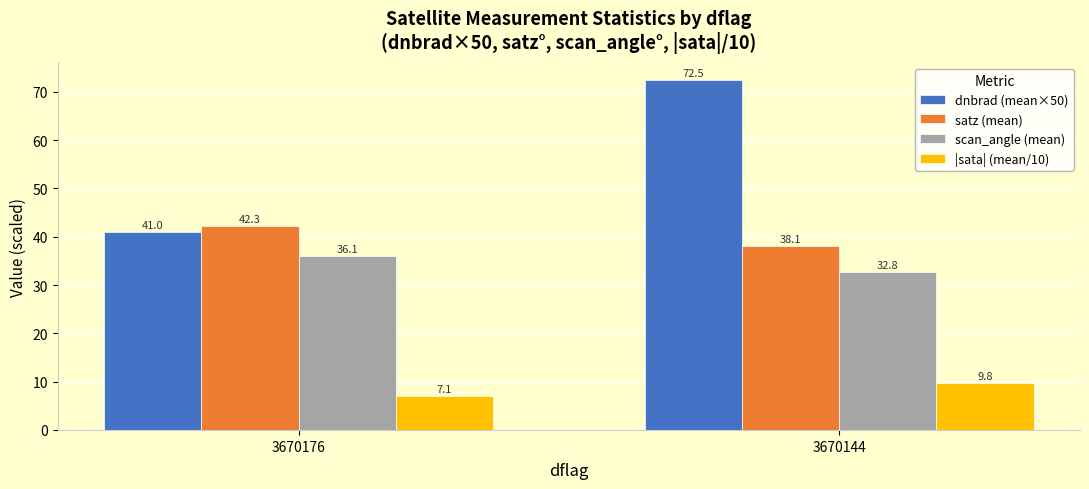

Which series has the widest spread of values?

dnbrad (mean×50)